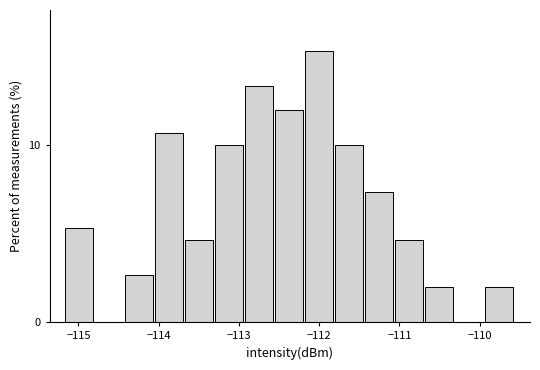

Around what value on the x-axis is the tallest bar? Give the approximate position of its centre, as read against the axis.

-112.0